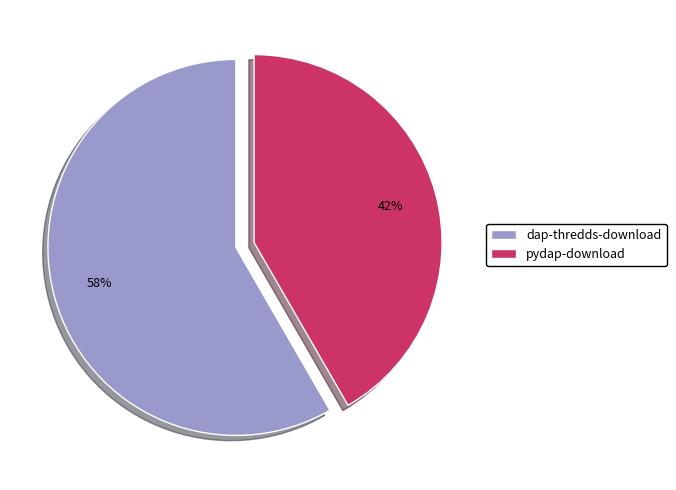

Do dap-thredds-download and pydap-download together represent more than half of the pie?

Yes